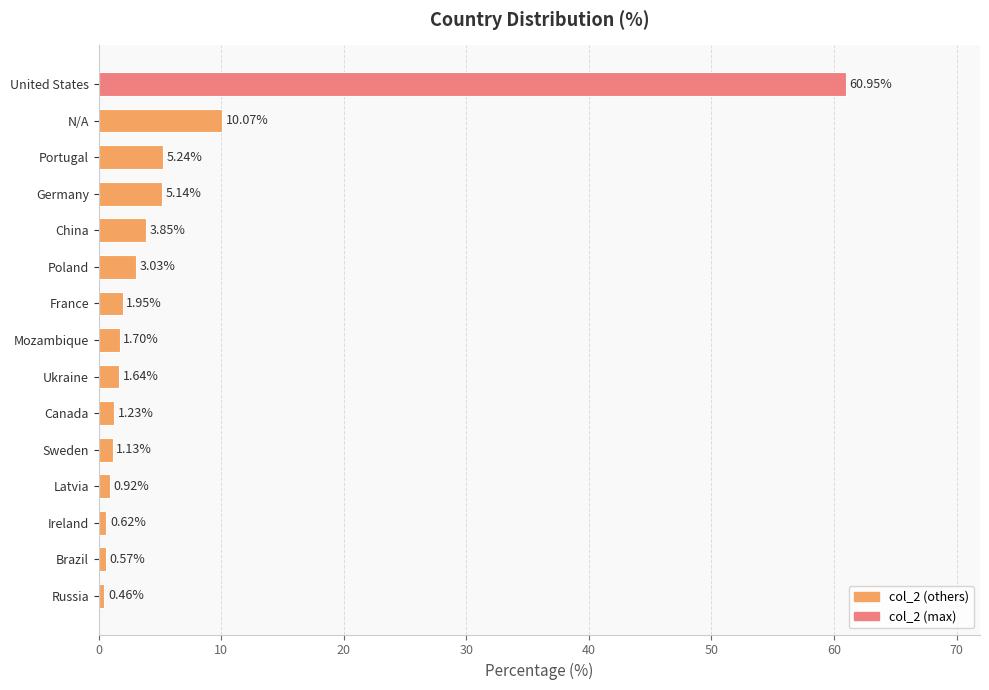

What is the ratio of the value at Sweden to the value at Mozambique?

0.7